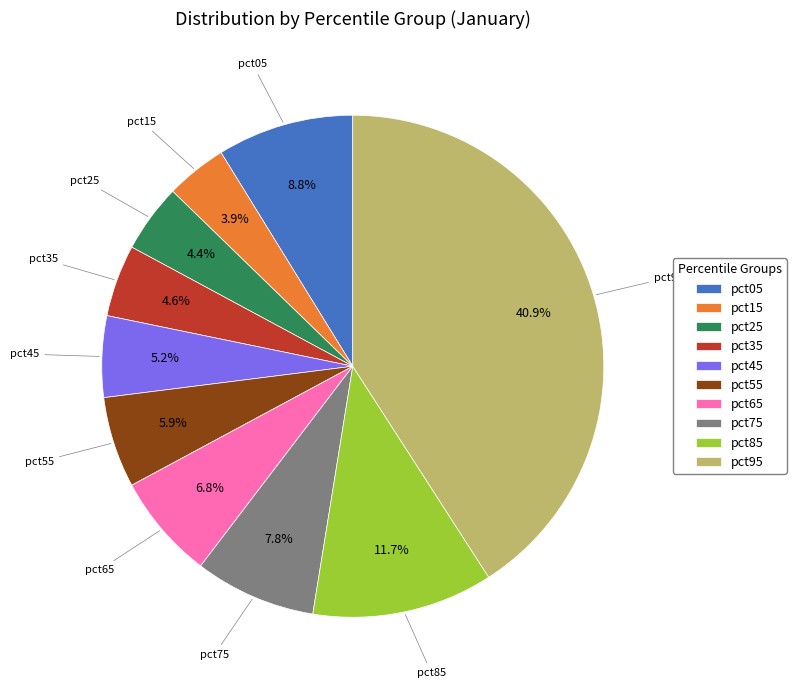

Count the number of slices in the pie.

10